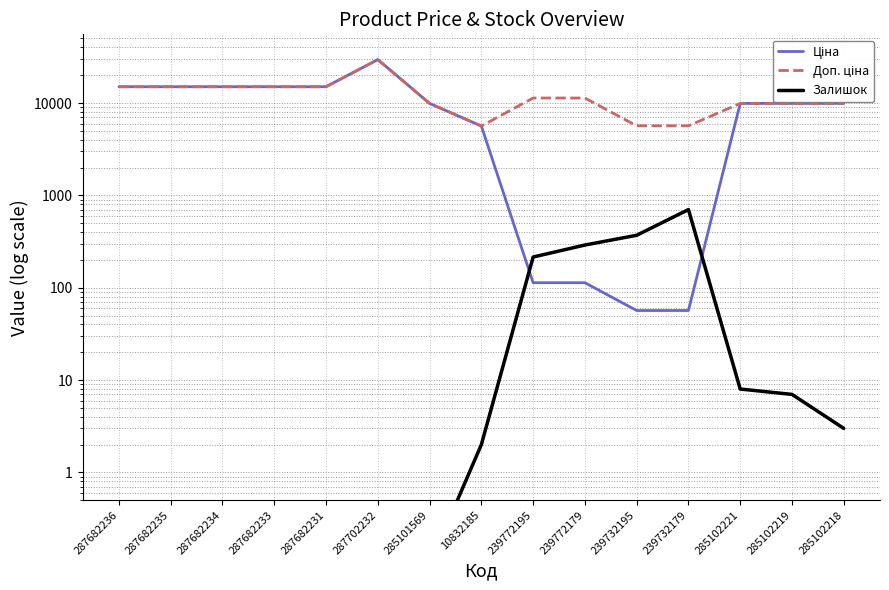

Which series has the largest total across all categories?

Доп. ціна